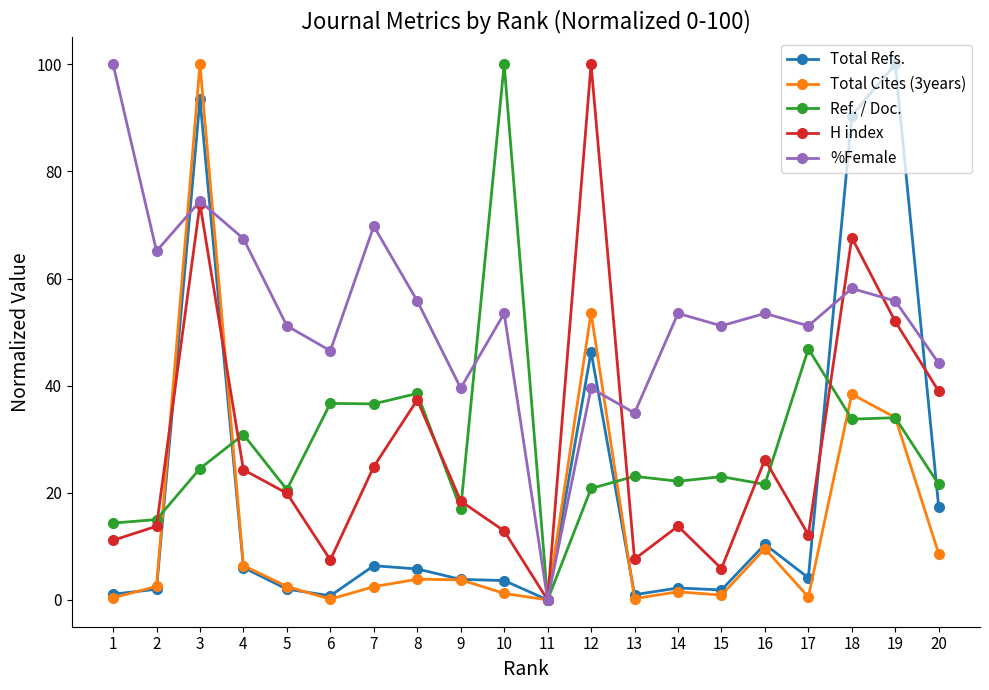

After their last crossing, which series has the higher values: %Female or Total Cites (3years)?

%Female